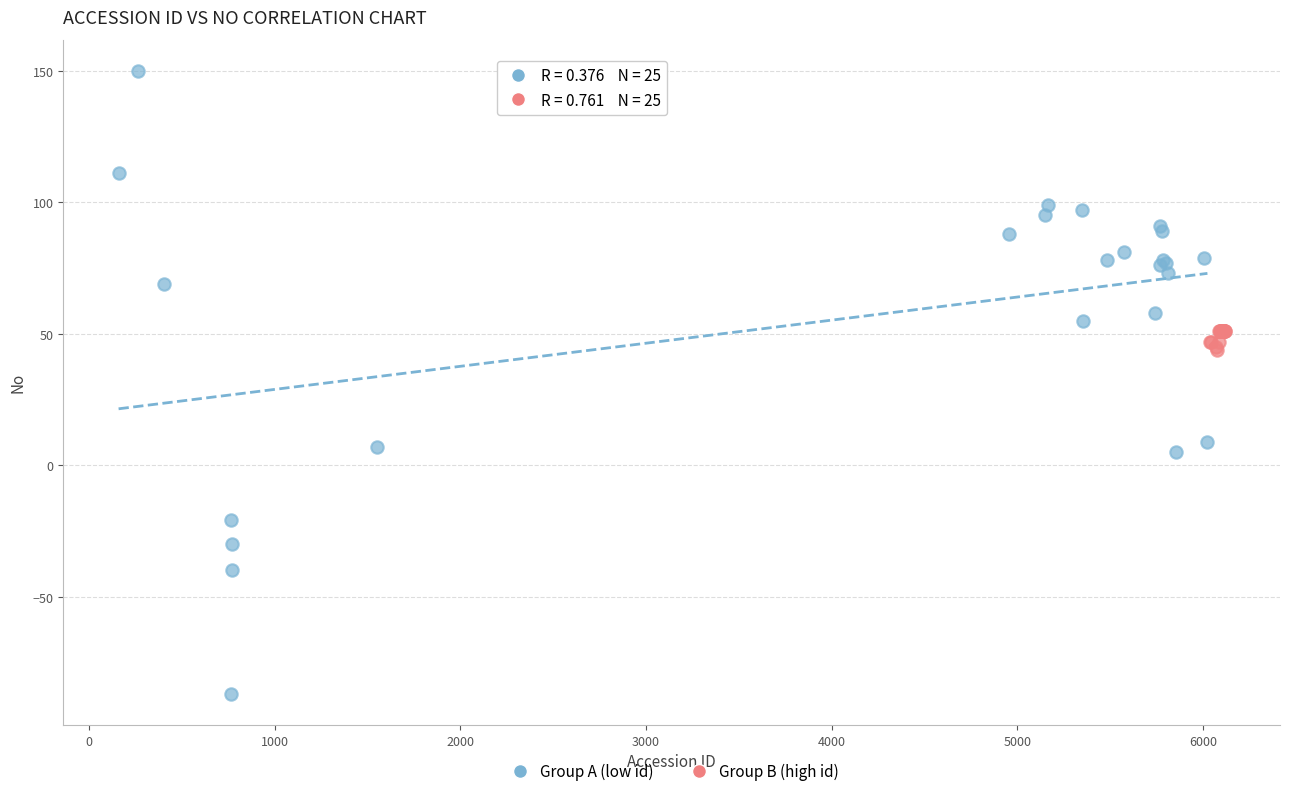

What are all the series names shown in the legend?

Group A (low id), Group B (high id)